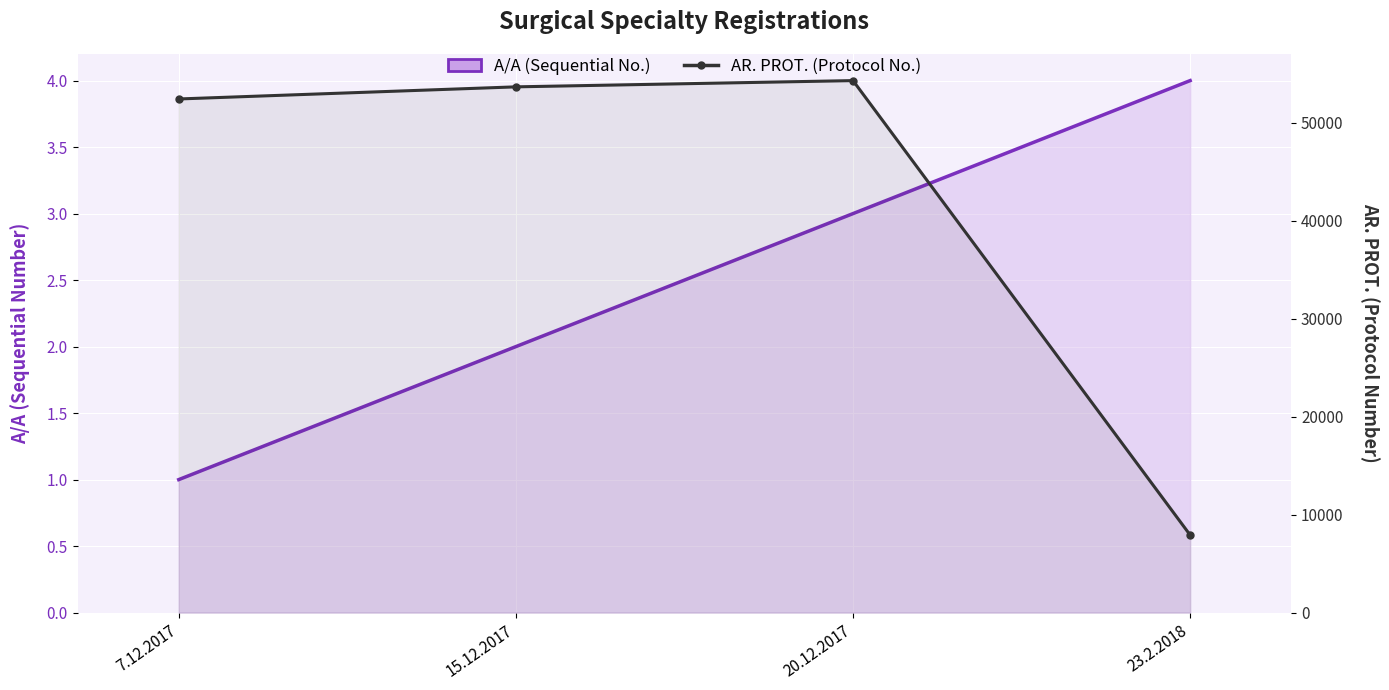

The value of A/A (Sequential No.) at 20.12.2017 is 3. True or false?

True